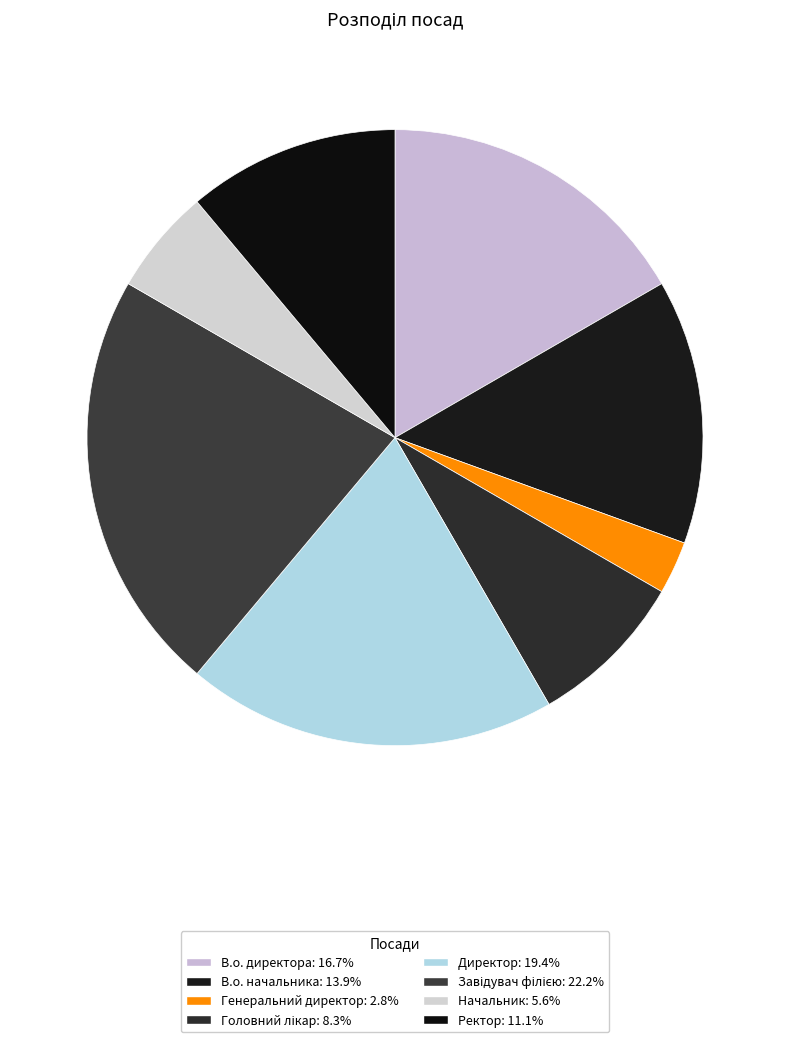

To the nearest percent, what is the combined percentage of Ректор and Головний лікар?

19%